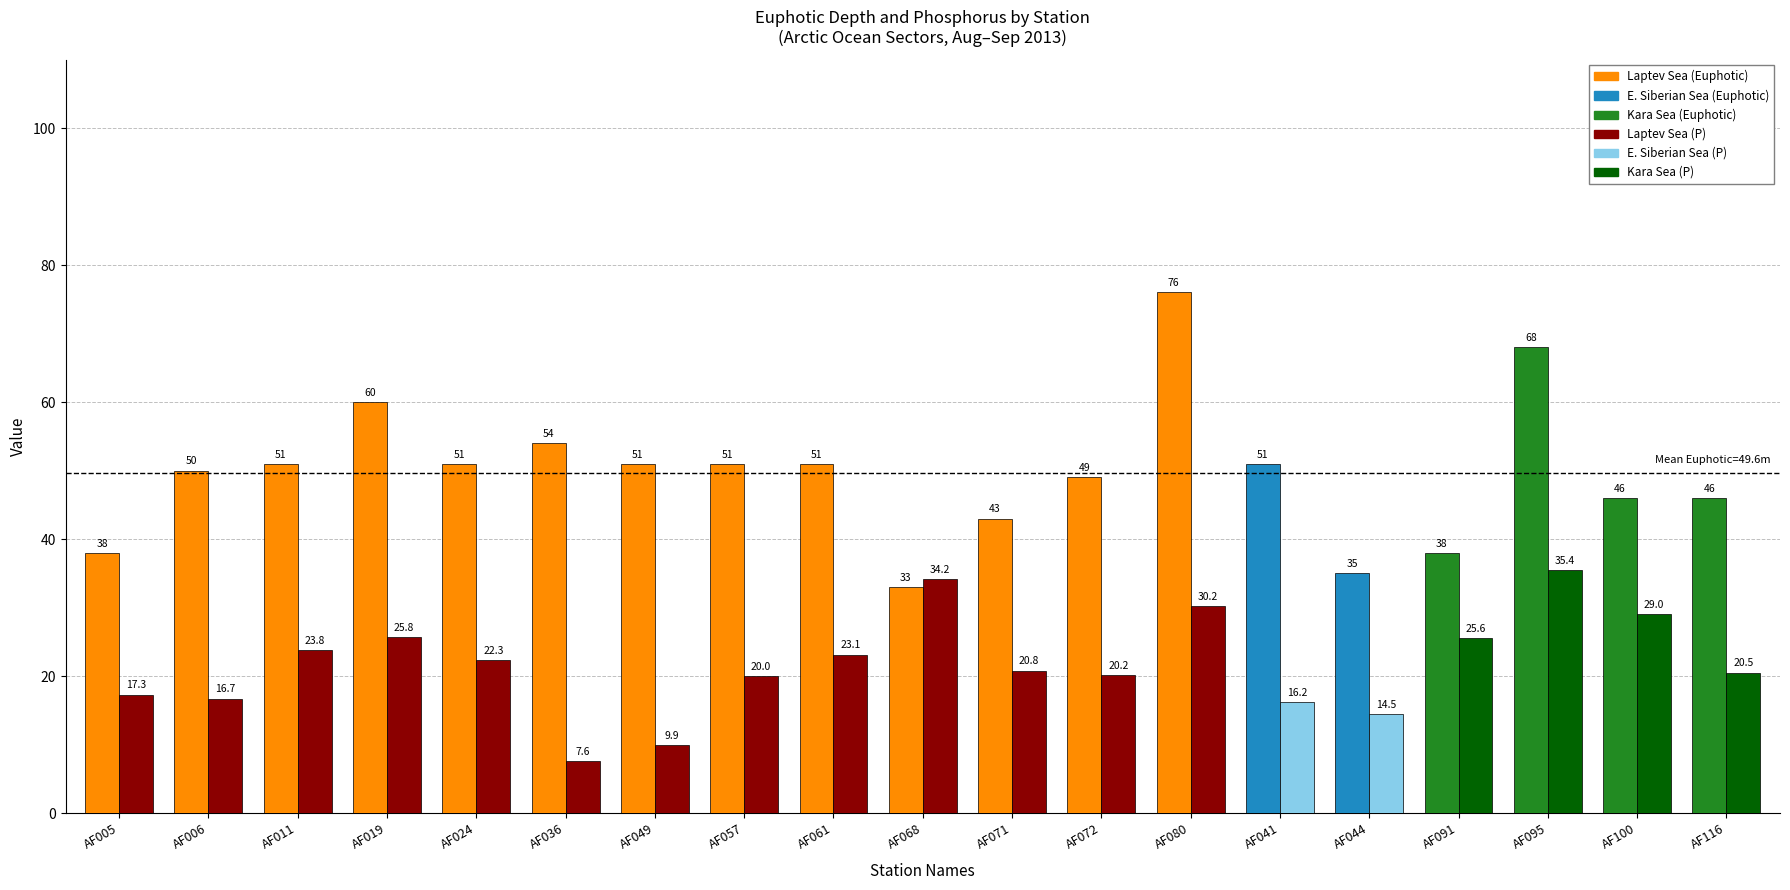

At which category is the sum across all series the highest?

AF080